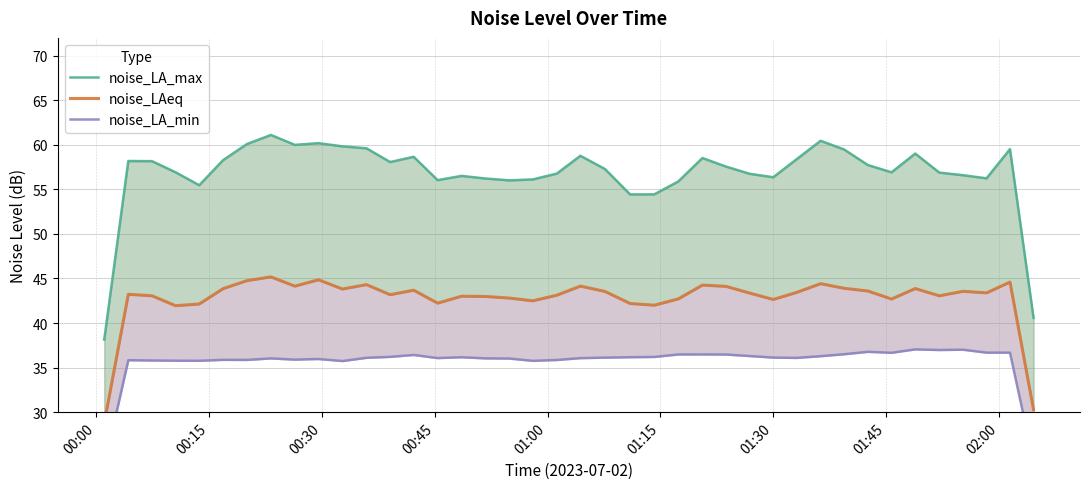

True or false: noise_LAeq has more than 0 points higher than both neighbors.

True